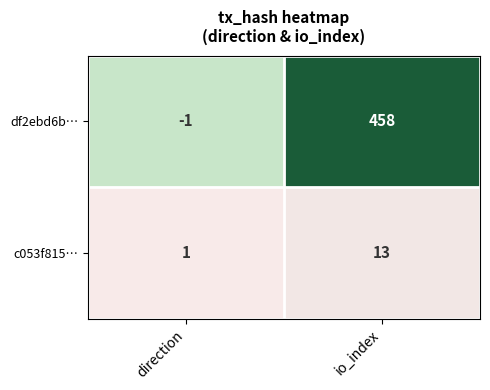

Rank the series at io_index from lowest to highest value.

c053f815…, df2ebd6b…